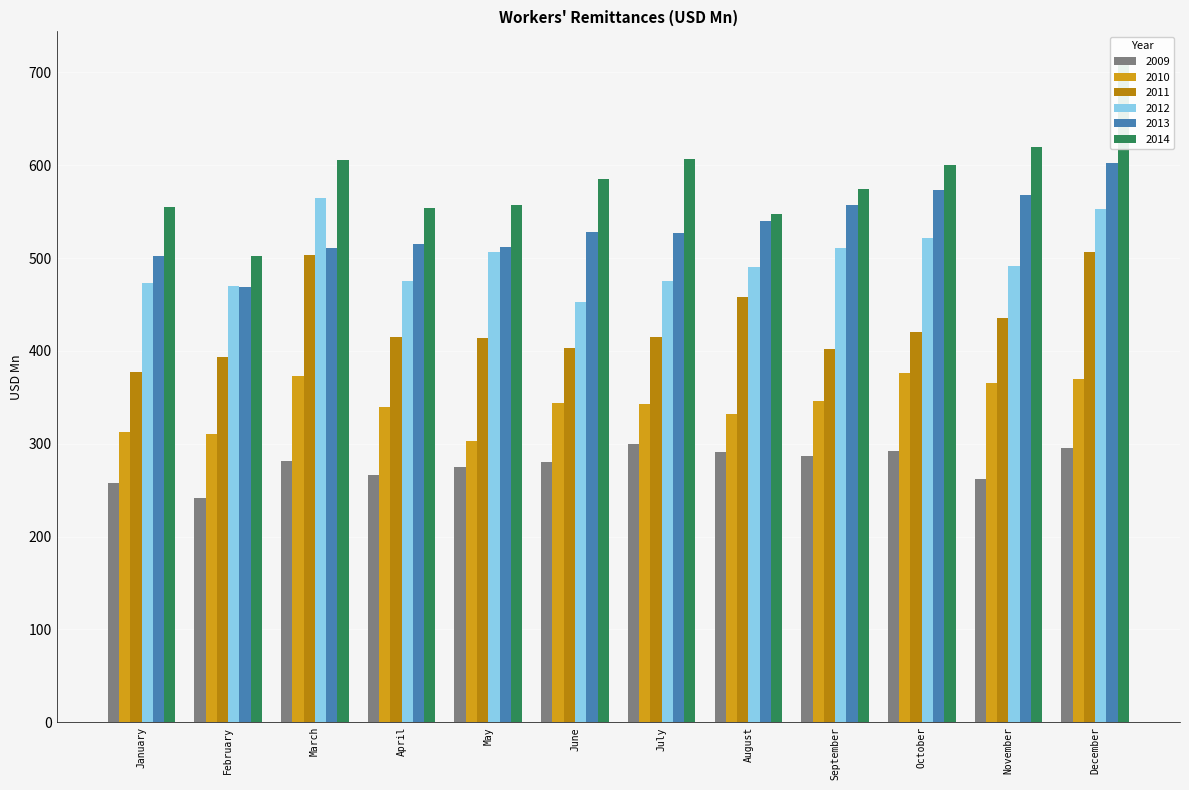

What is the difference between the maximum and minimum values in the 2012 series?

112.3